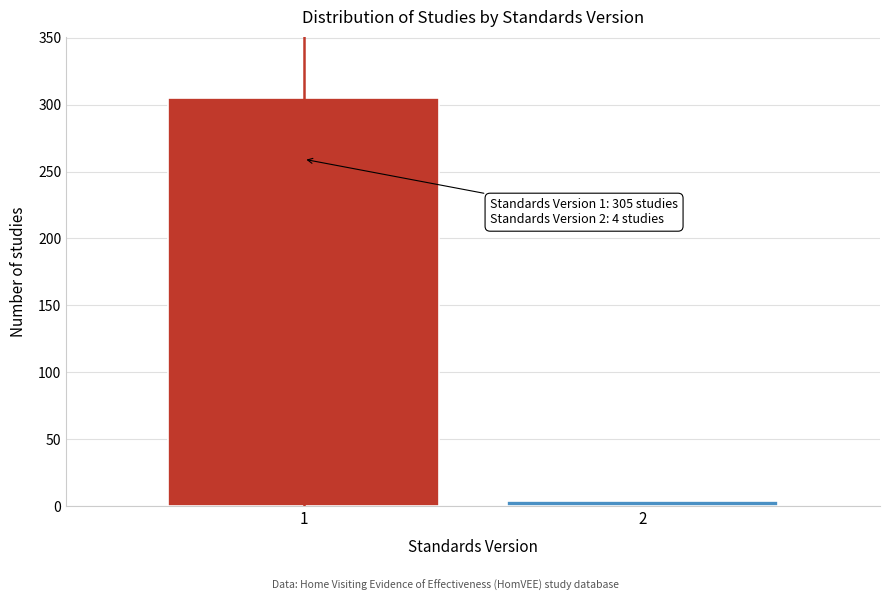

Reading left to right, list all the values displayed in this chart.

1=305	2=4